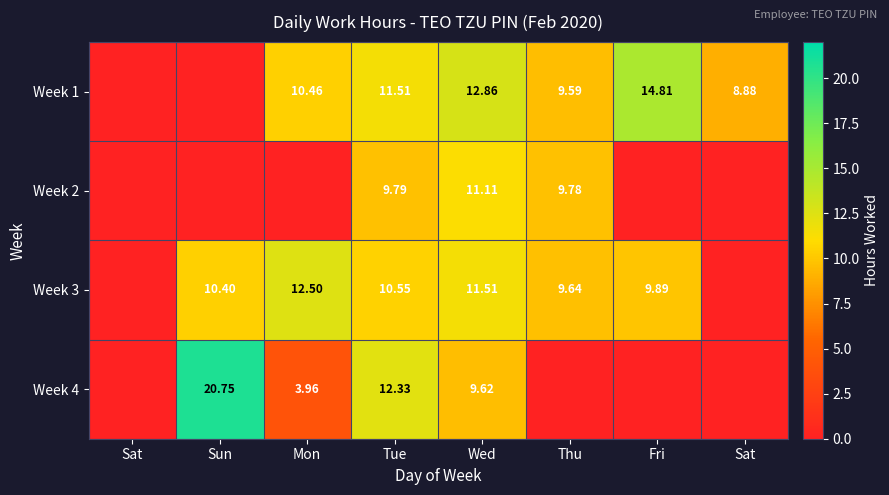

What is the spread (max minus min) of values at Mon?

12.5